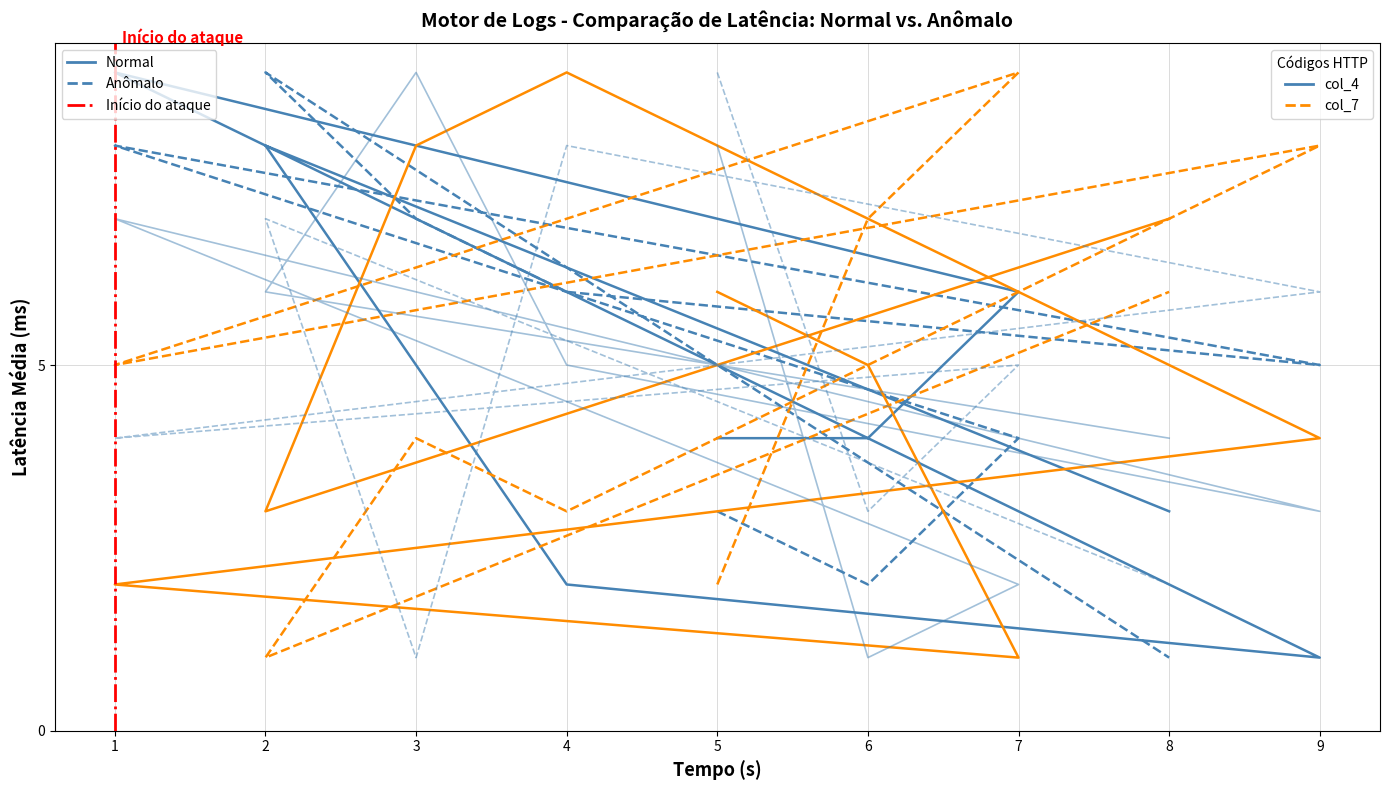

At which category does the chart reach its peak across all series?

1